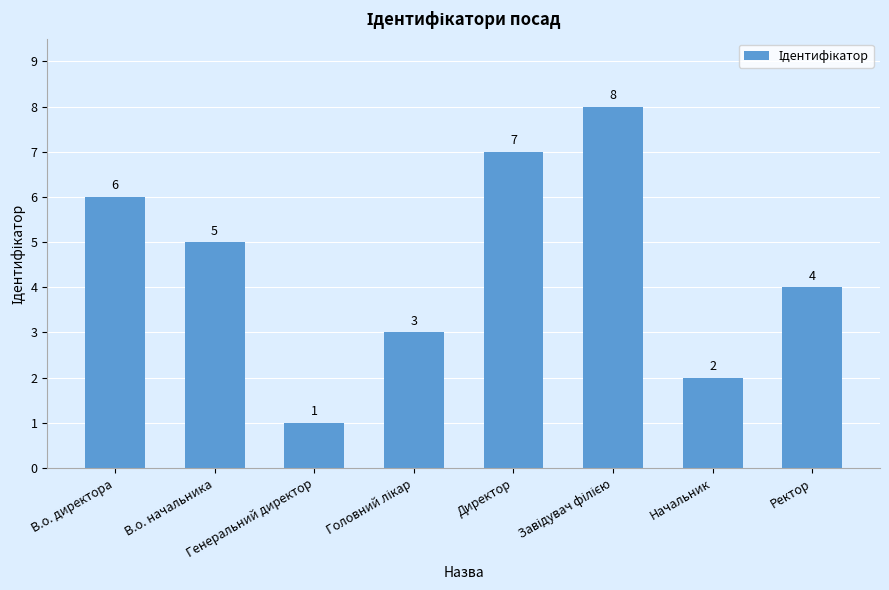

Reading left to right, list all the values displayed in this chart.

6	5	1	3	7	8	2	4